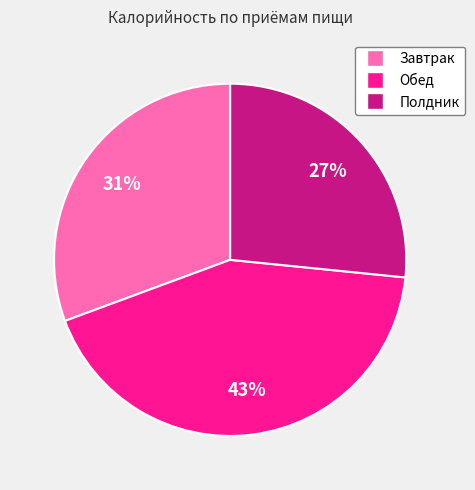

Which slice is the smallest?

Полдник